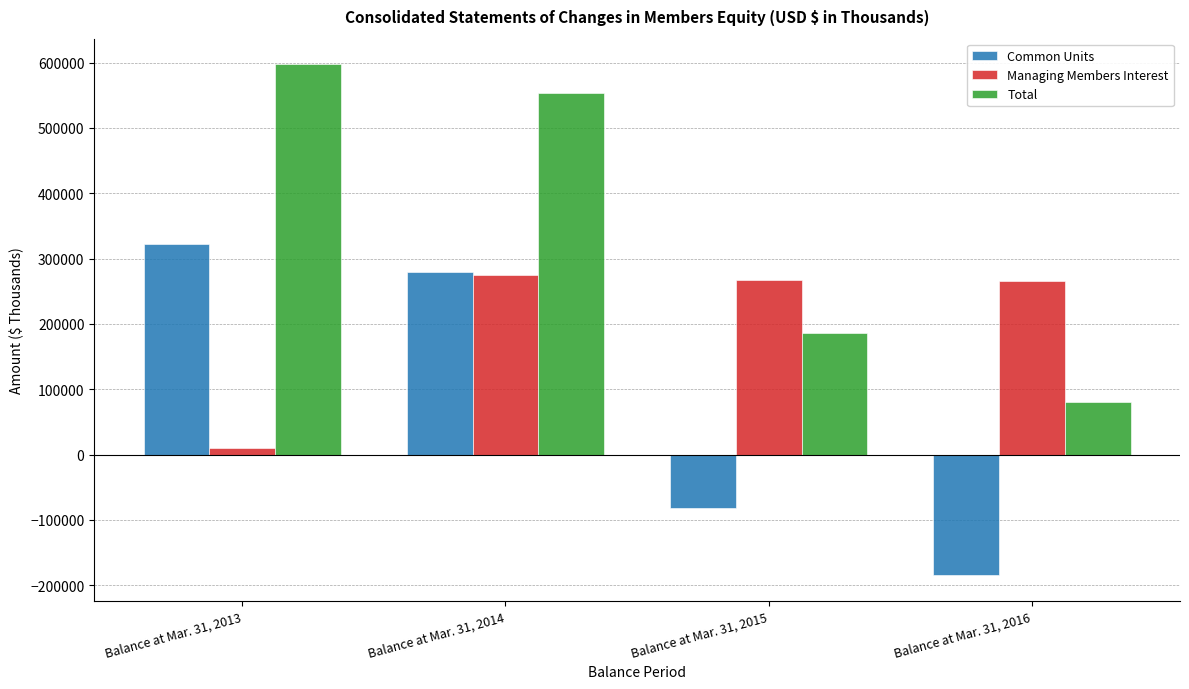

What is the total value across all series at Balance at Mar. 31, 2016?

161278